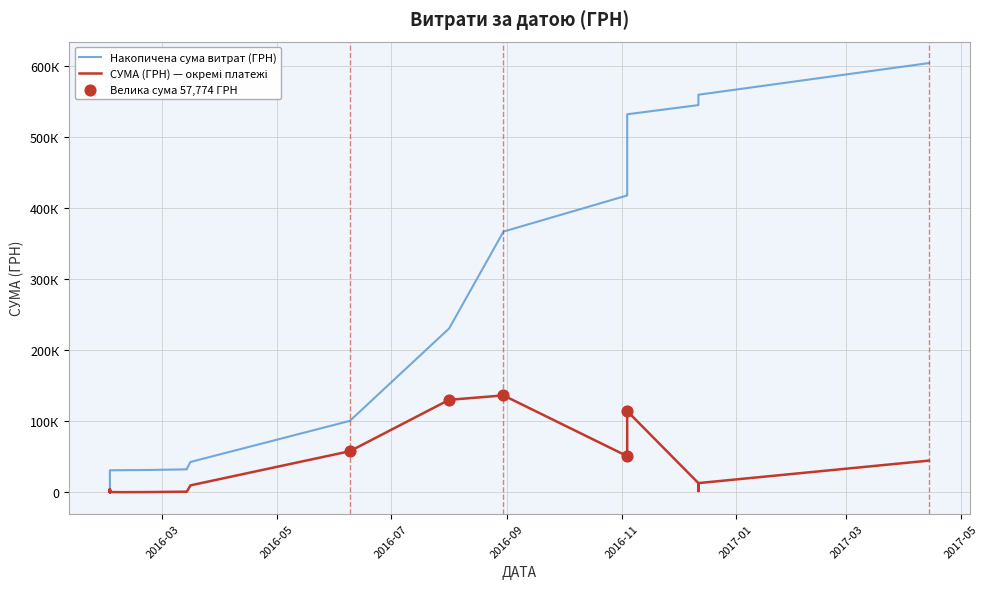

Which series has the largest total across all categories?

Накопичена сума витрат (ГРН)